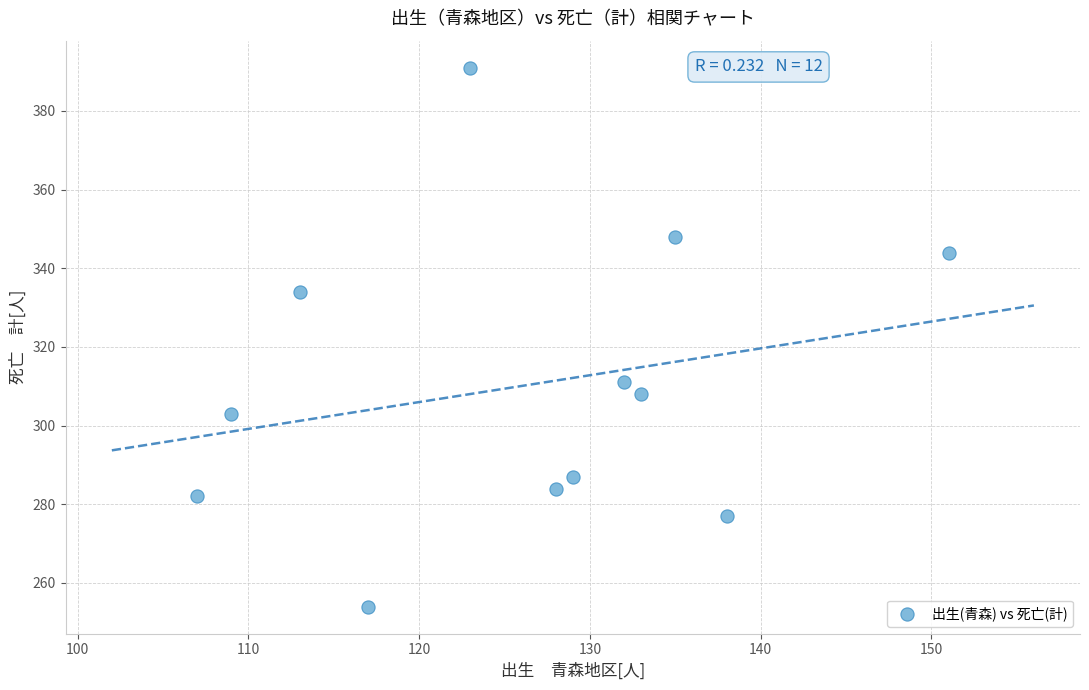

What is the range of Y values (max minus min)?

137